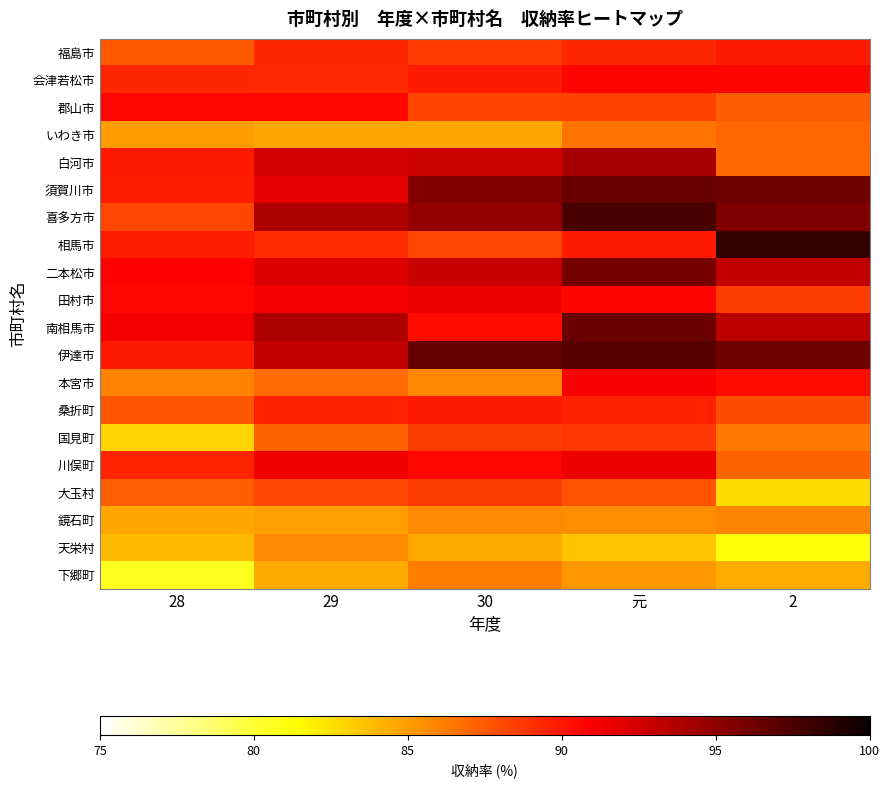

Which series has the largest total across all categories?

伊達市